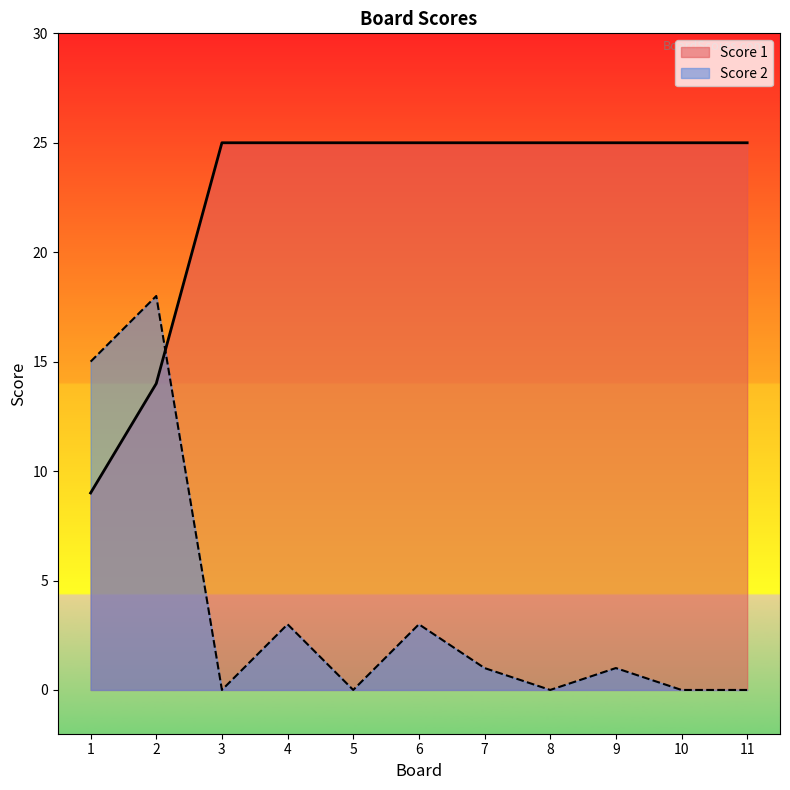

At 7, list the series in order from largest to smallest.

Score 1, Score 2